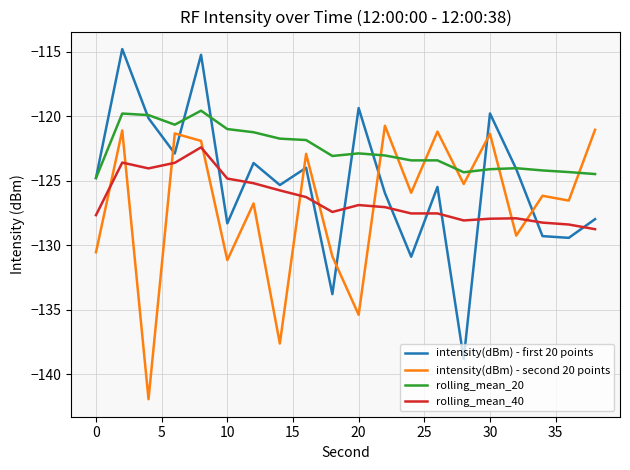

What is the difference between the maximum and minimum values in the intensity(dBm) - second 20 points series?

21.2